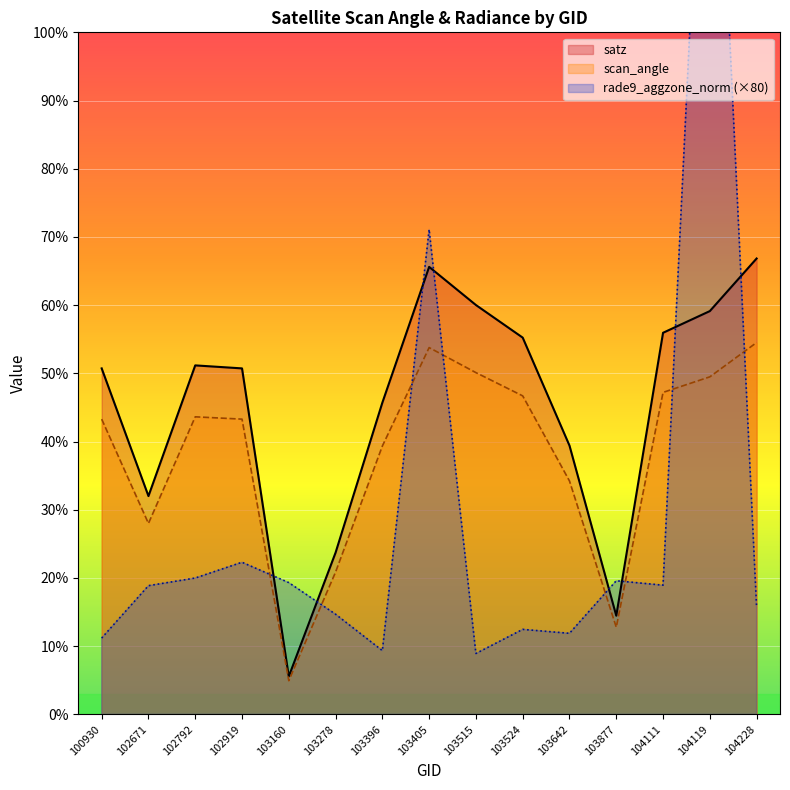

At 103877, list the series in order from largest to smallest.

rade9_aggzone_norm, satz, scan_angle